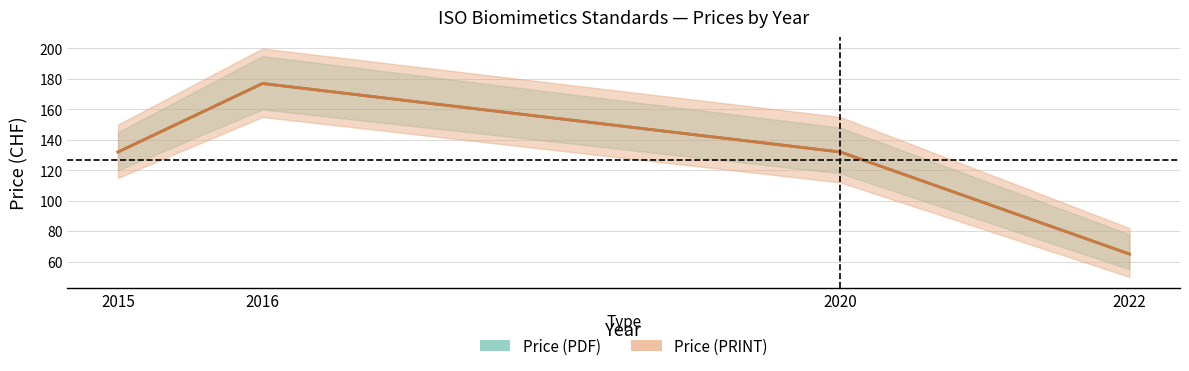

What is the average value of the Price (PRINT) series?

126